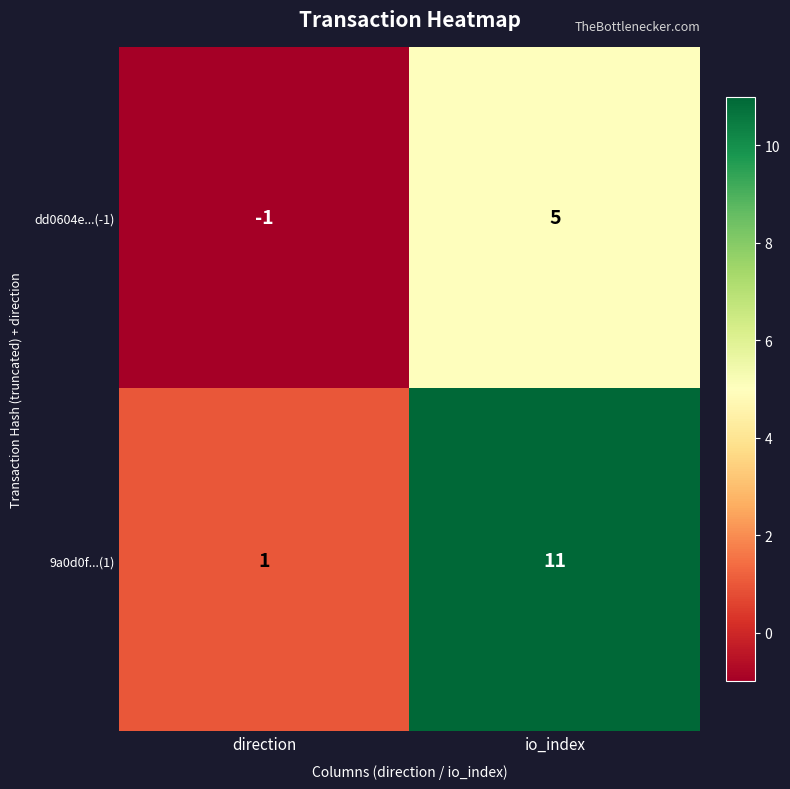

How many data points does each series have?

2